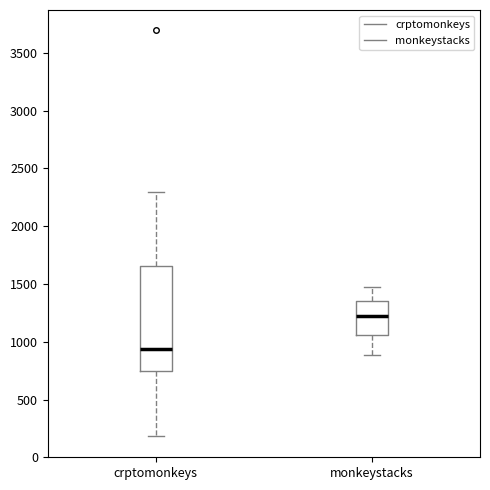

Reading left to right, transcribe this box plot: for each box, give where its median line is, the range the box spans, and where its two whiskers end, as read against the y-axis. The values are not printed on the chart, so give them approximately, as read against the axis.

crptomonkeys: median 950, box 750 to 1650, whiskers 200 to 2300
monkeystacks: median 1250, box 1050 to 1350, whiskers 900 to 1500